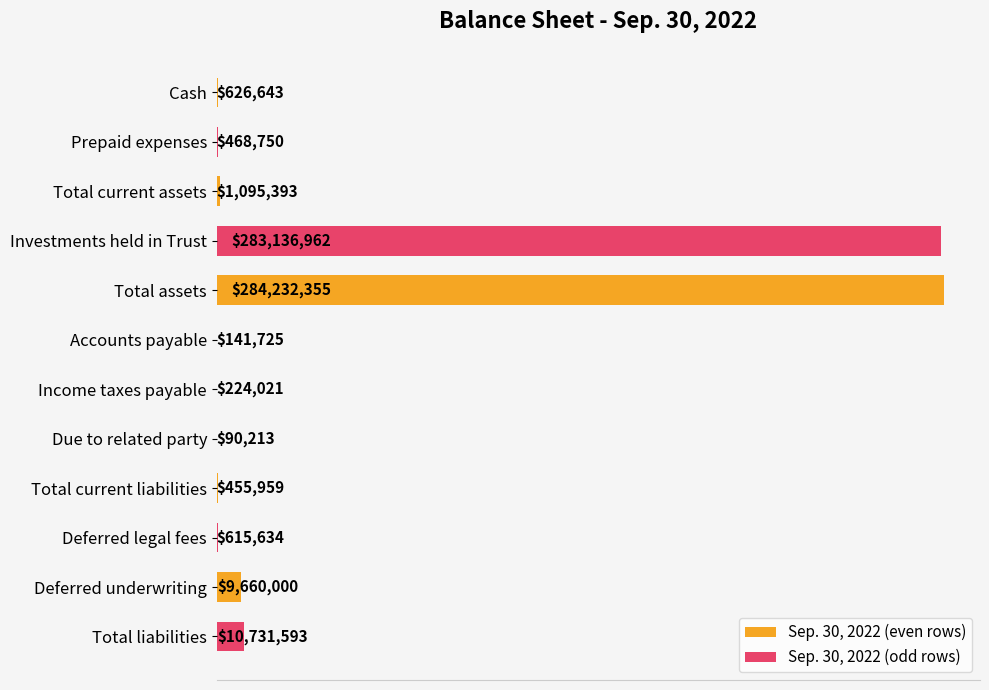

What are all the series names shown in the legend?

Sep. 30, 2022 (even rows), Sep. 30, 2022 (odd rows)